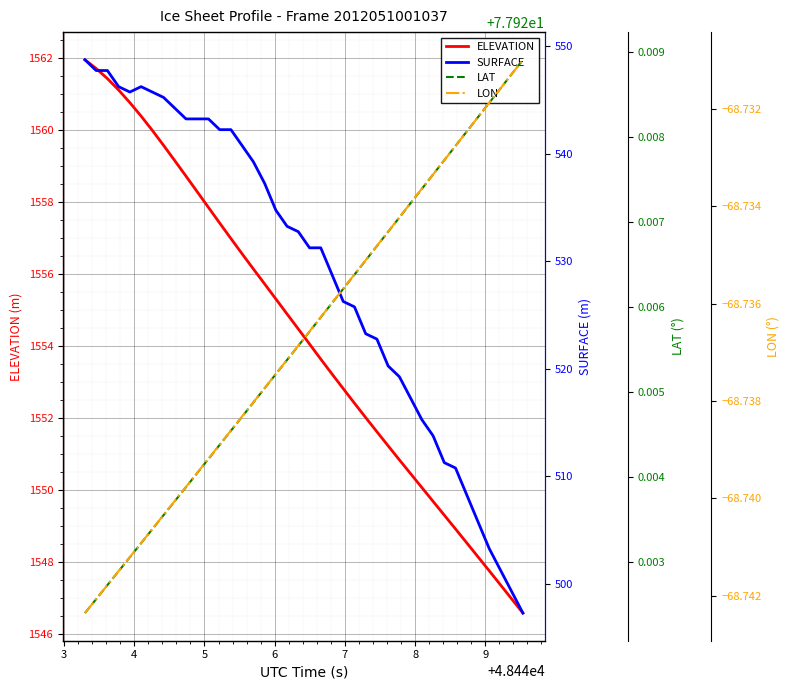

What is the lowest value of the ELEVATION series?

1546.6